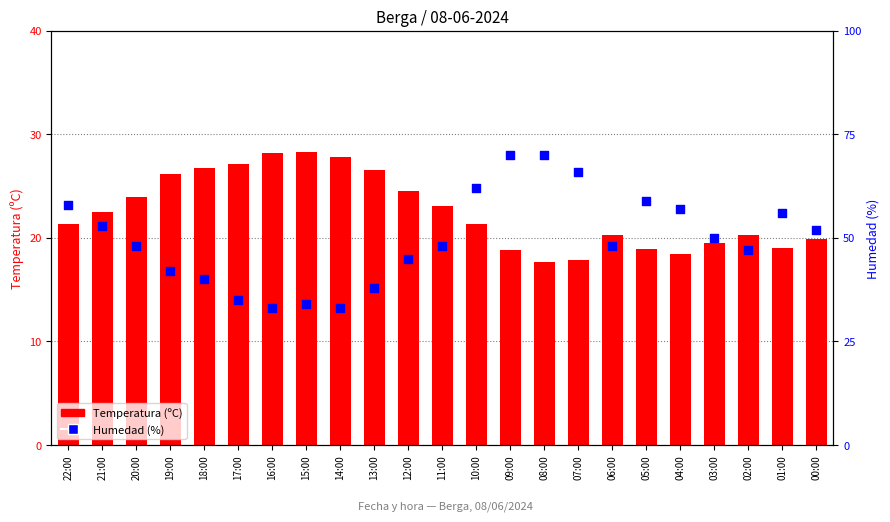

Which series reaches the maximum Y coordinate?

Humedad (%)